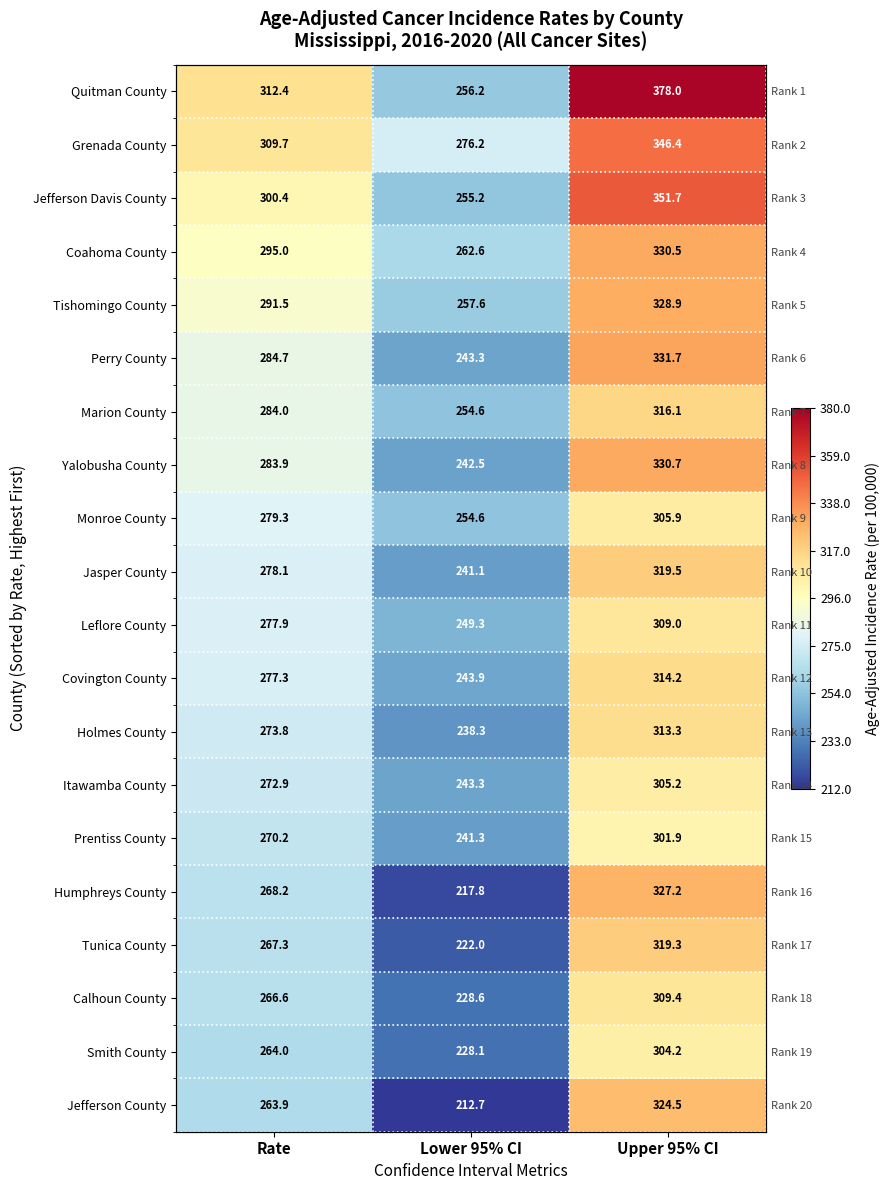

The value of Humphreys County at Rate is 396.5. True or false?

False